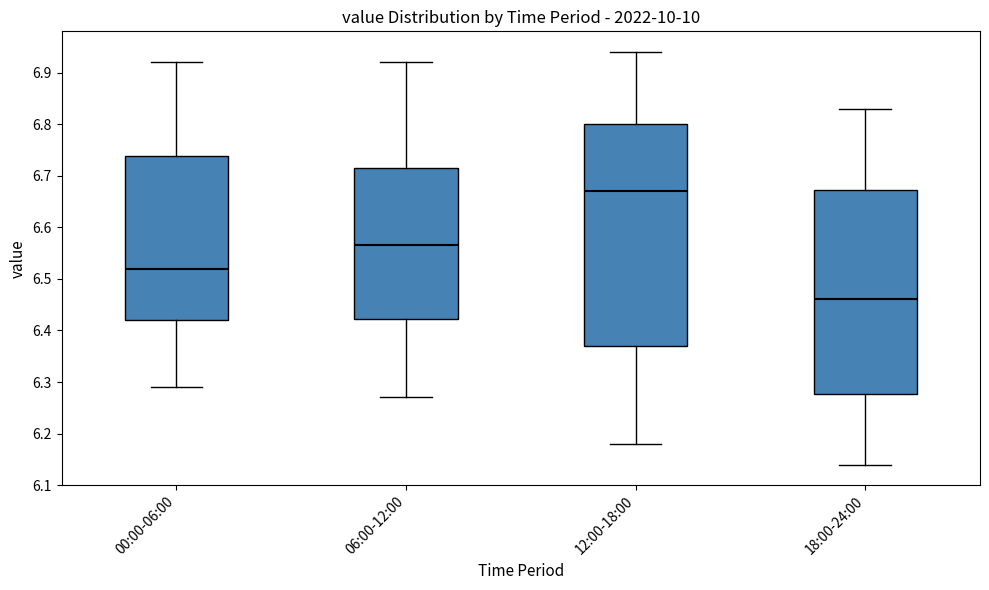

Reading left to right, read every box against the y-axis: the position of its median line, the range the box covers, and the ends of its whiskers. The values are not printed on the chart, so give them approximately, as read against the axis.

00:00-06:00: median 6.52, box 6.42 to 6.74, whiskers 6.29 to 6.92
06:00-12:00: median 6.57, box 6.42 to 6.72, whiskers 6.27 to 6.92
12:00-18:00: median 6.67, box 6.37 to 6.80, whiskers 6.18 to 6.94
18:00-24:00: median 6.46, box 6.28 to 6.67, whiskers 6.14 to 6.83